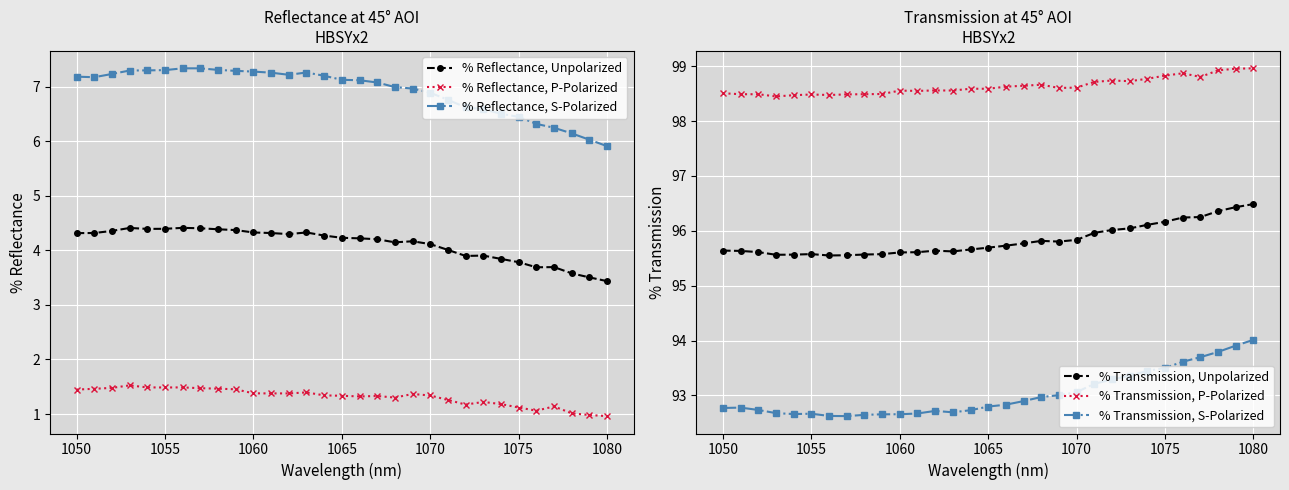

How many lines are shown in the chart?

6